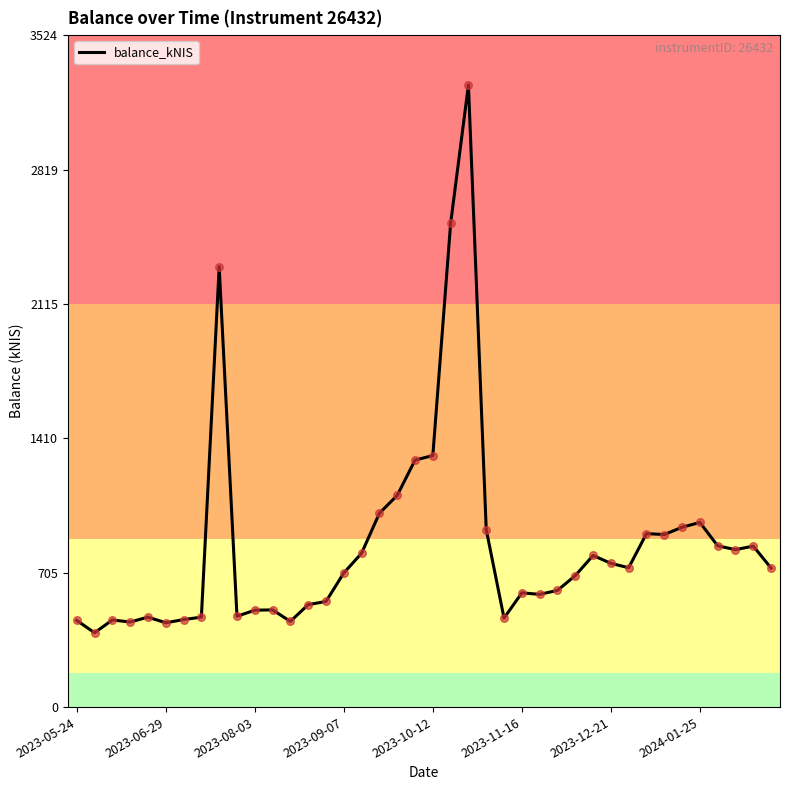

What is the maximum value shown in the chart?

3263.2